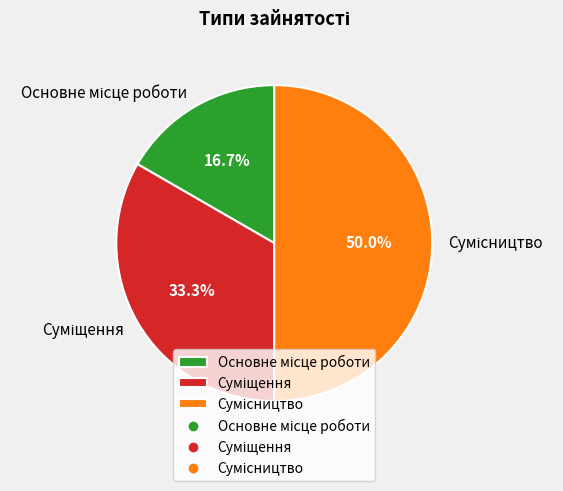

How many segments does this pie chart have?

3